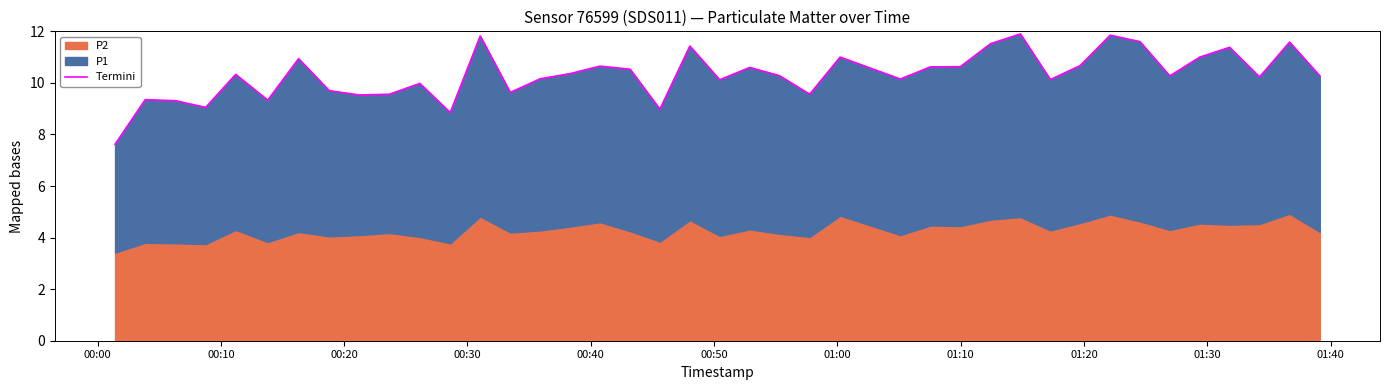

True or false: the data has more than 1 interior local peaks.

True